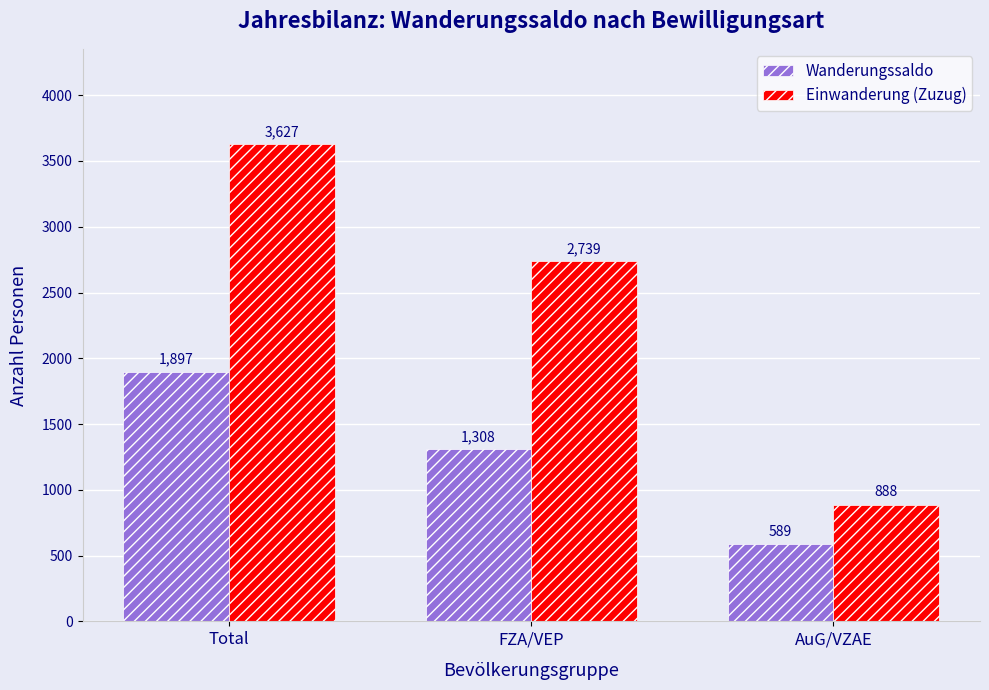

What is the difference between the maximum and minimum values in the Einwanderung (Zuzug) series?

2739